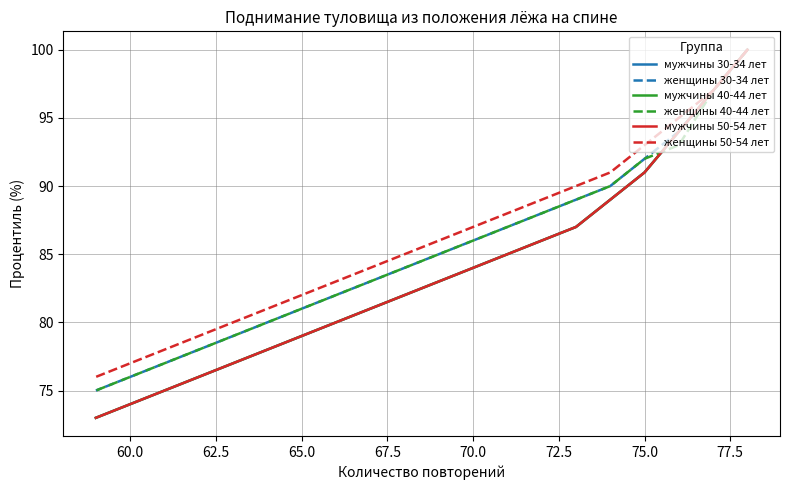

How many data points in женщины 30-34 лет are above 85?

9